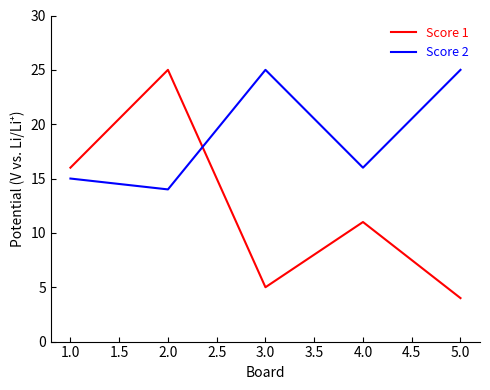

How many intersections are there between Score 1 and Score 2?

1